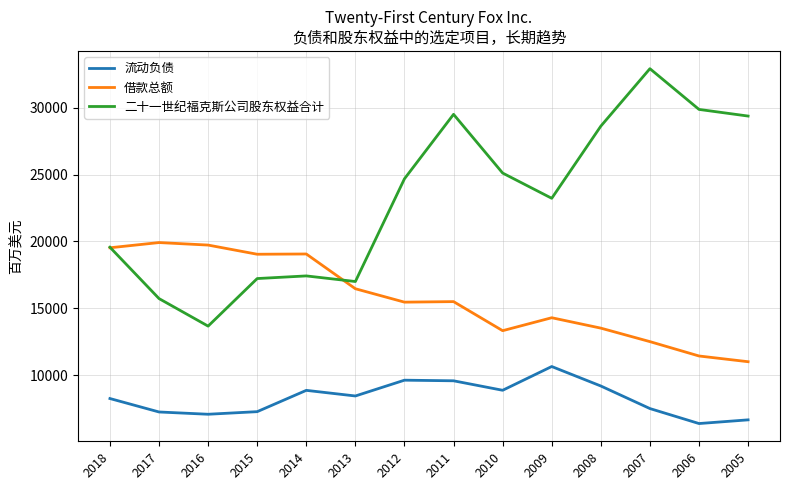

The 二十一世纪福克斯公司股东权益合计 series shows 24684 at 2012. True or false?

True